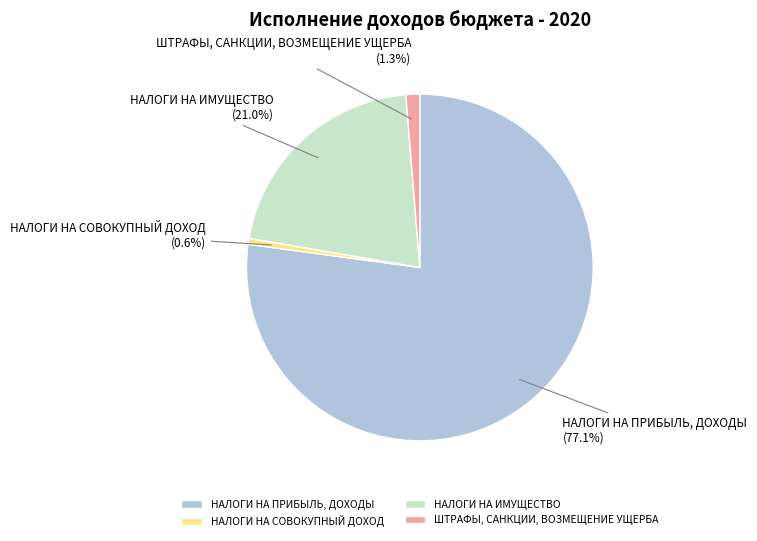

What is the largest slice in the pie chart?

НАЛОГИ НА ПРИБЫЛЬ, ДОХОДЫ